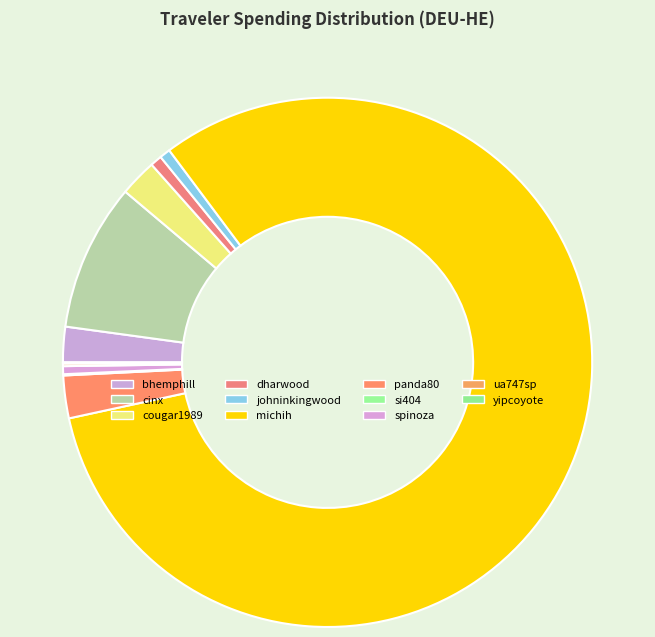

What percentage is the bhemphill slice, to the nearest percent?

2%